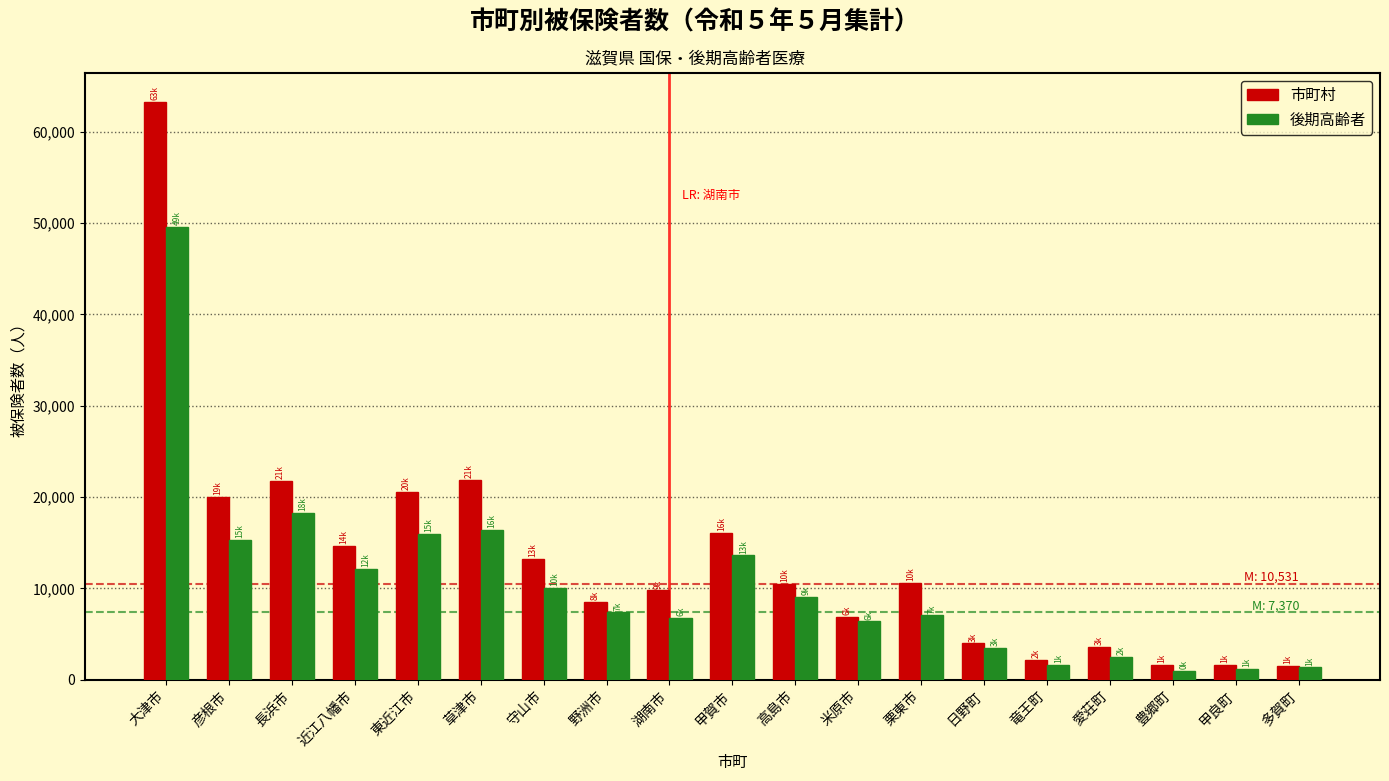

List the series in order of their overall mean, highest first.

市町村, 後期高齢者